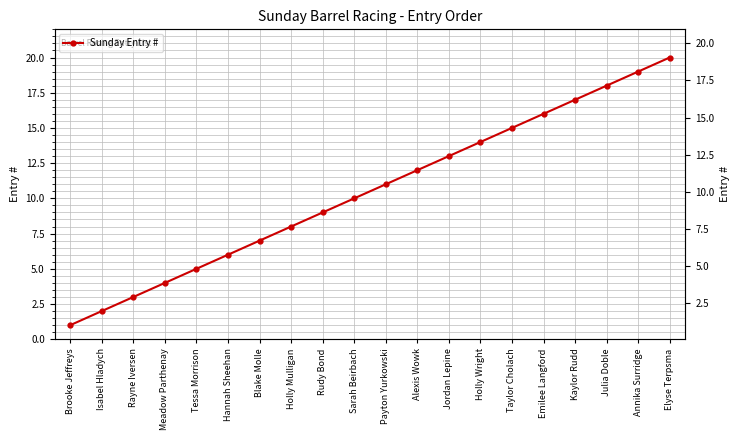

True or false: the data shows 6 at Hannah Sheehan.

True